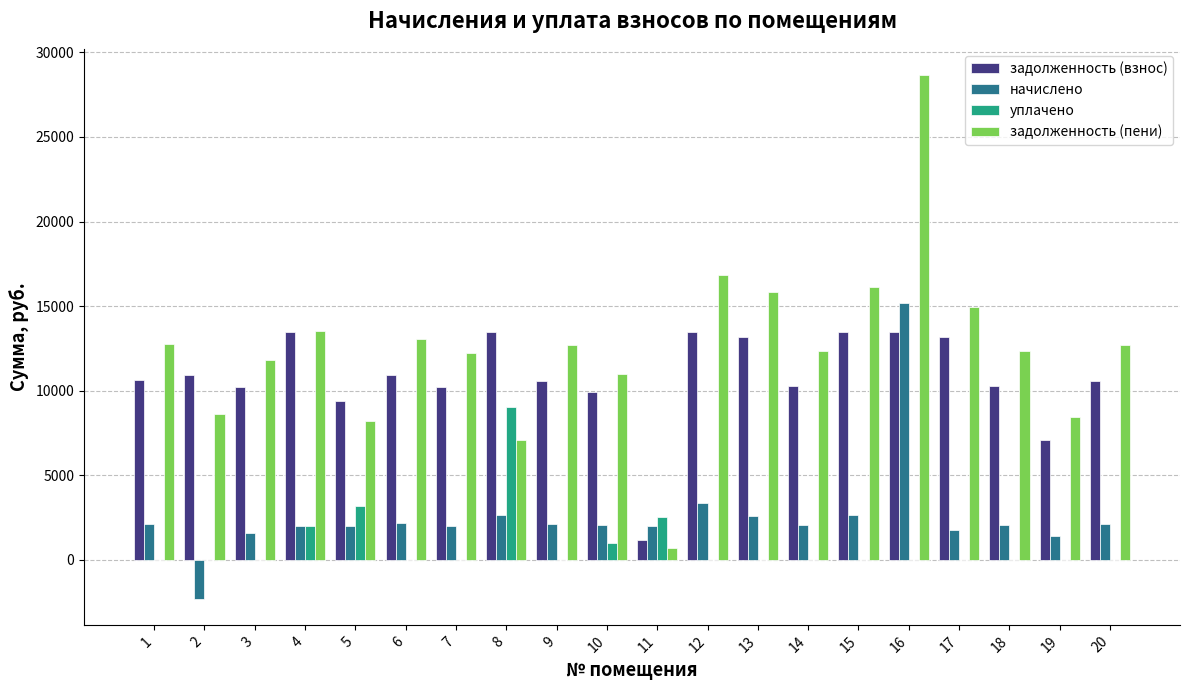

Count the number of data series in this chart.

4